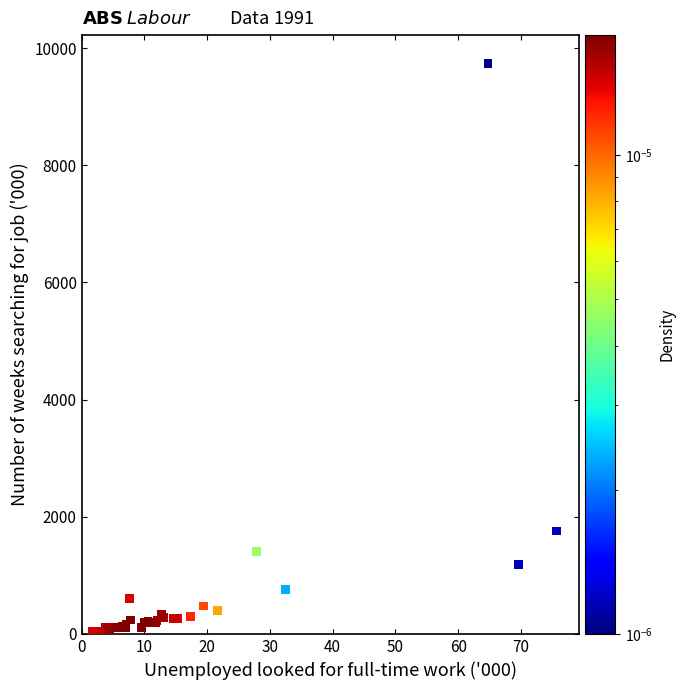

What Y value in the scatter plot is closest to 4886?

1756.1